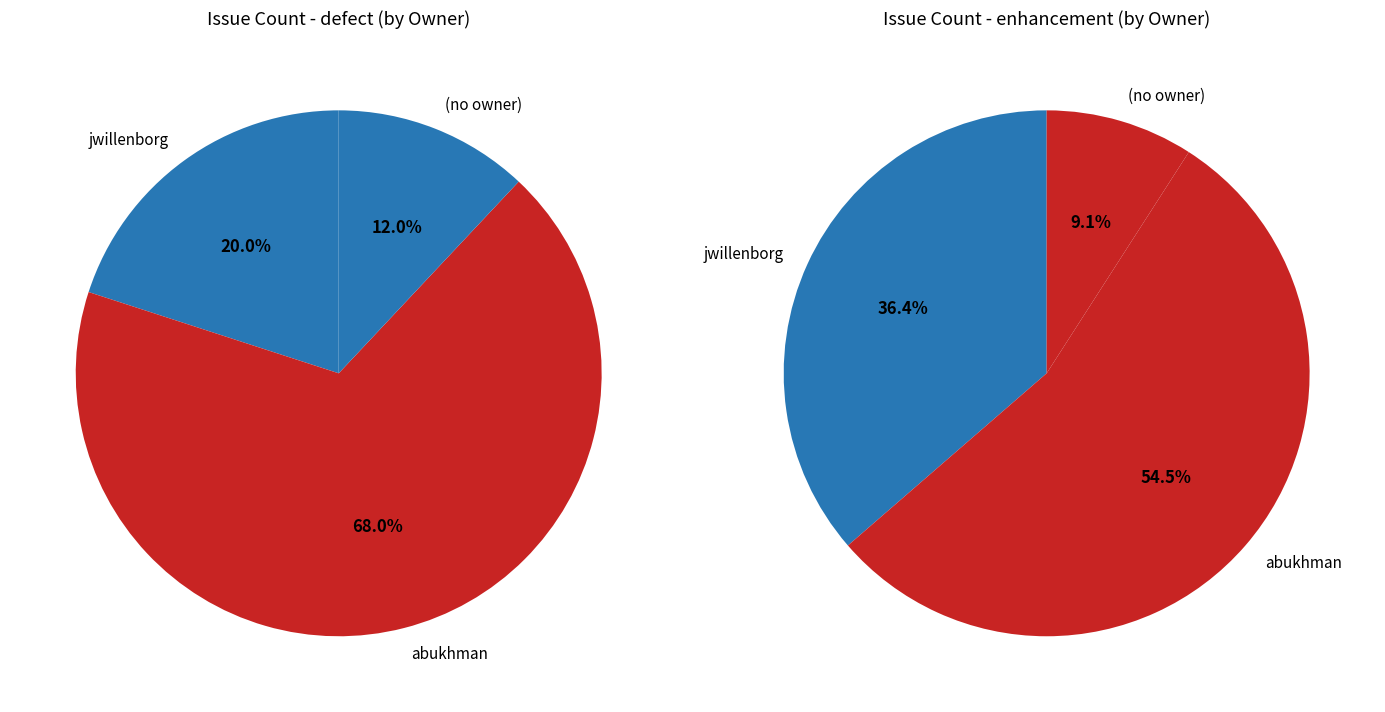

What is the largest slice in the pie chart?

abukhman